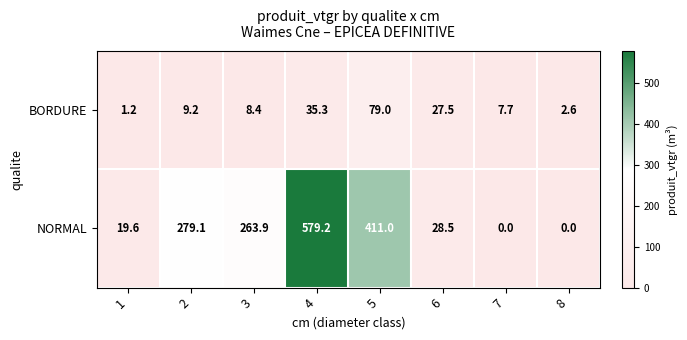

What is the maximum value shown in the chart?

579.2